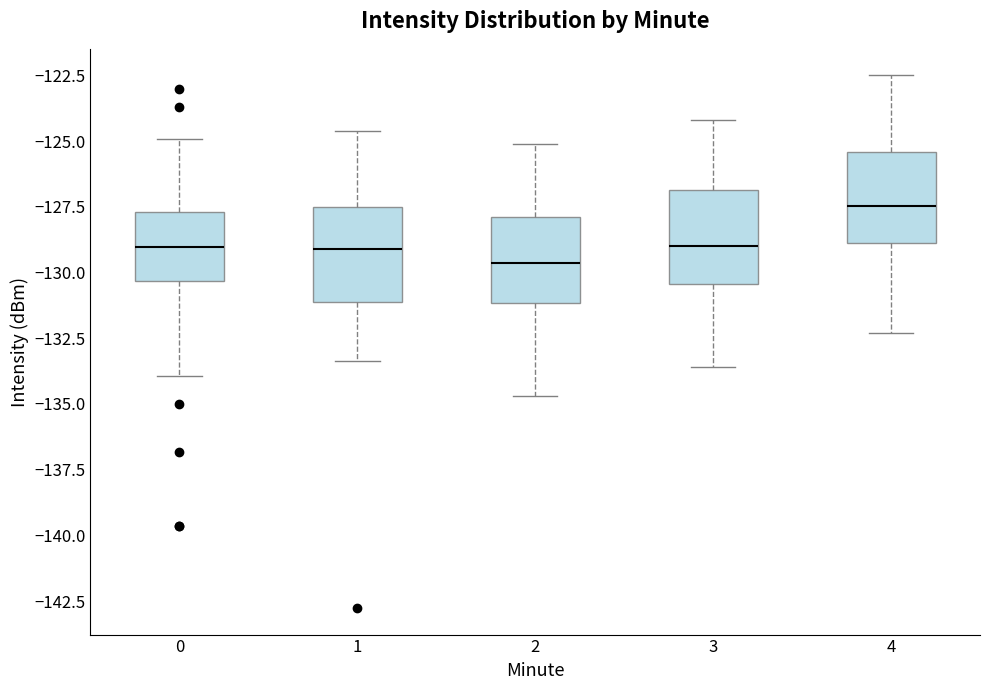

Which box's median line is the lowest?

2